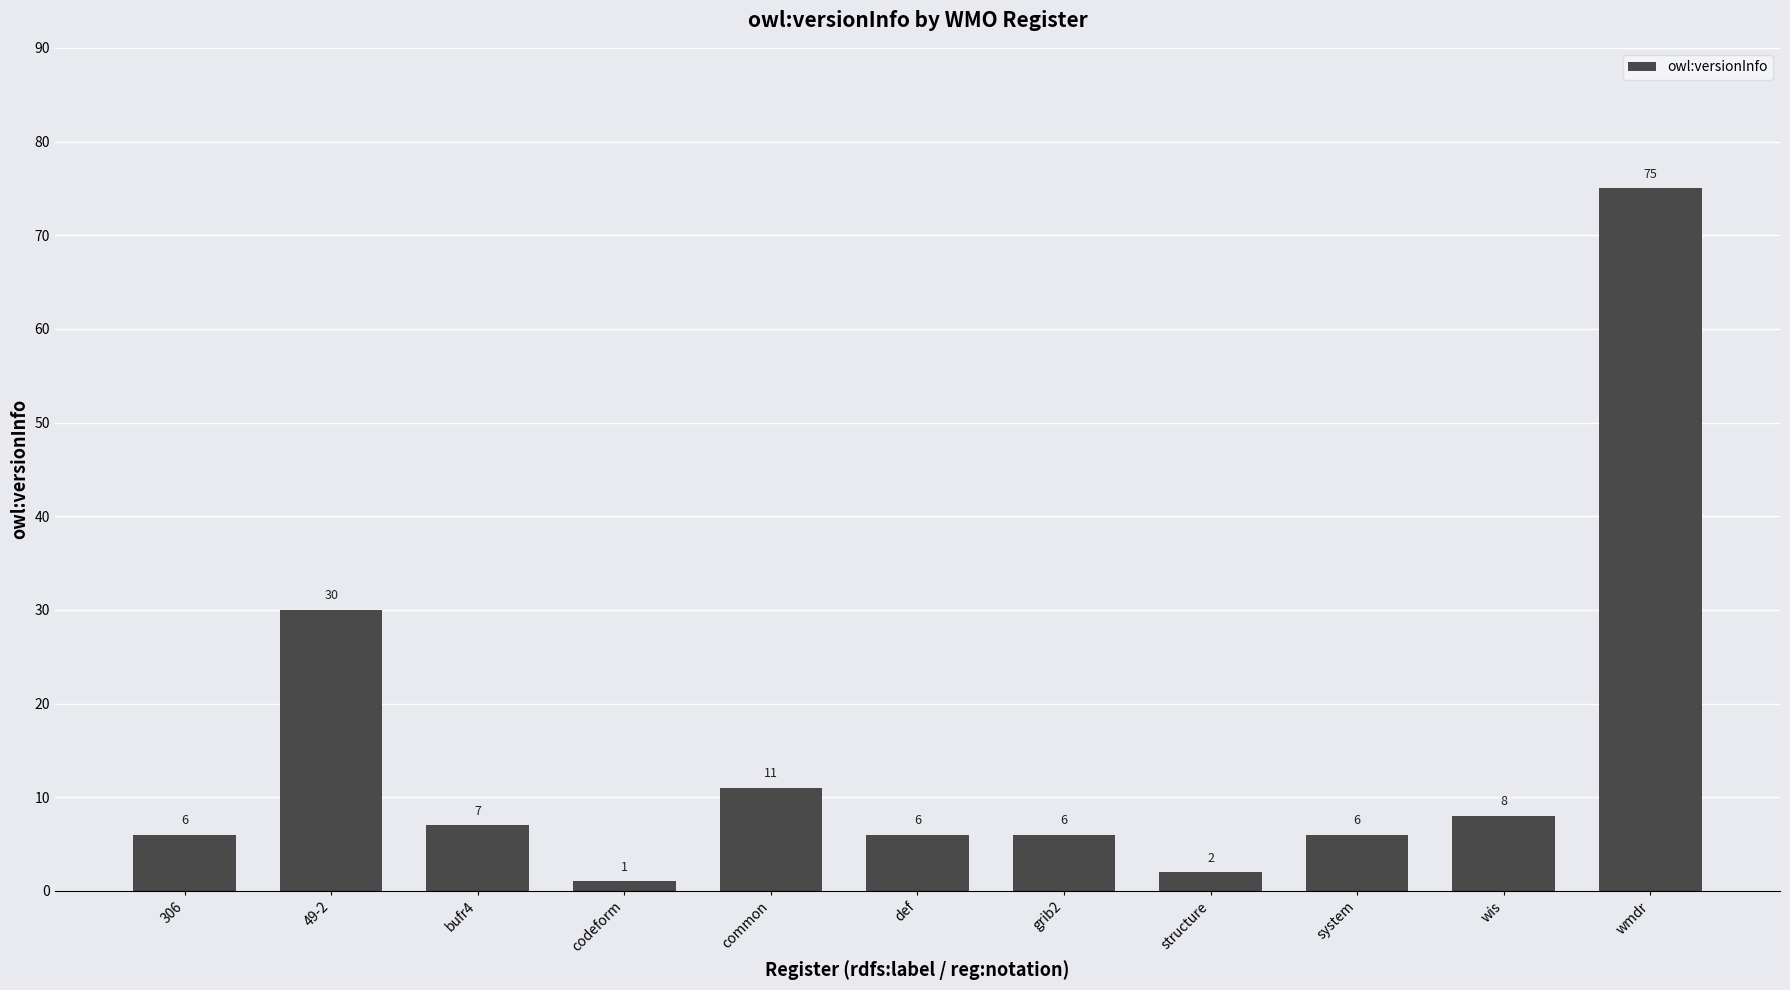

True or false: the data shows 11 at system.

False